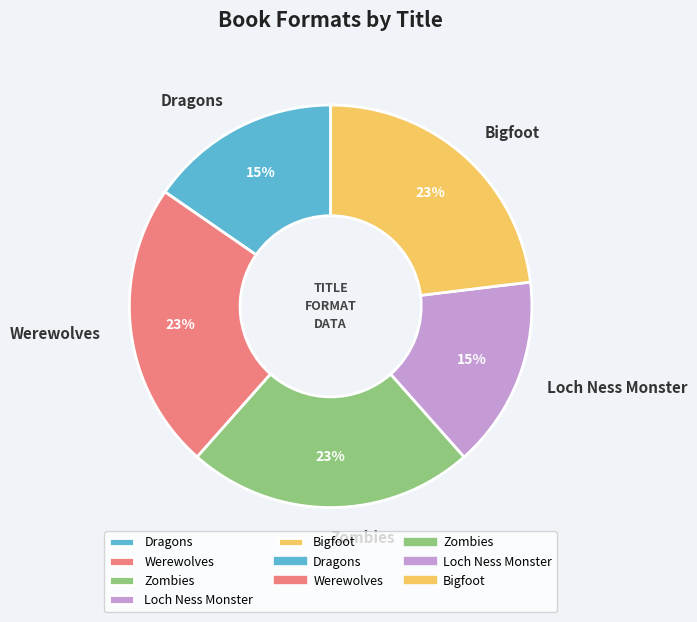

Between Zombies and Loch Ness Monster, which is larger?

Zombies